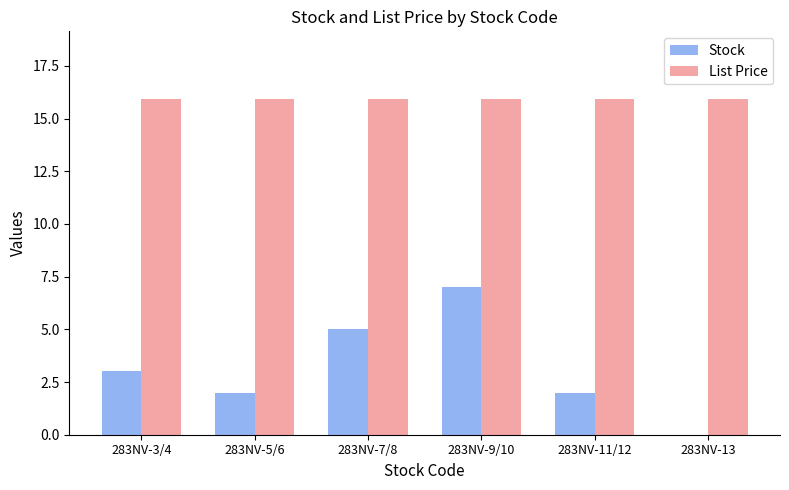

What is the sum of the List Price values at 283NV-13 and 283NV-11/12?

31.9